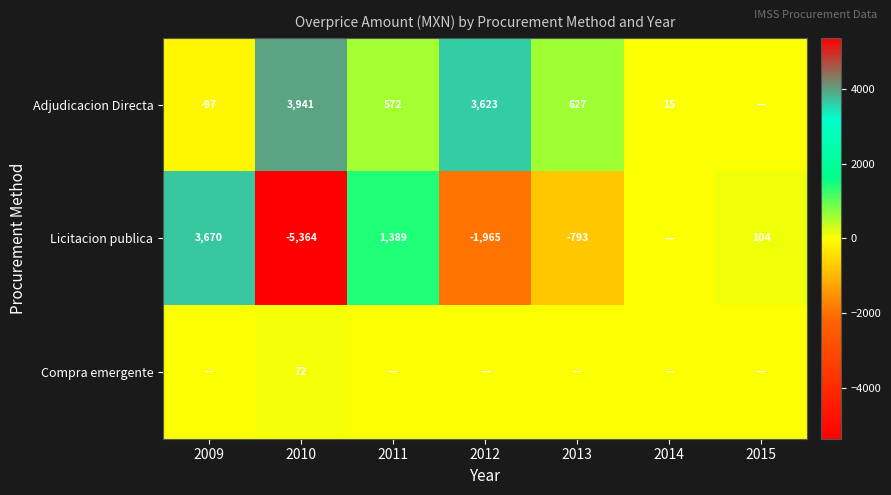

True or false: Licitacion publica has a value of 2032.8 at 2011.

False